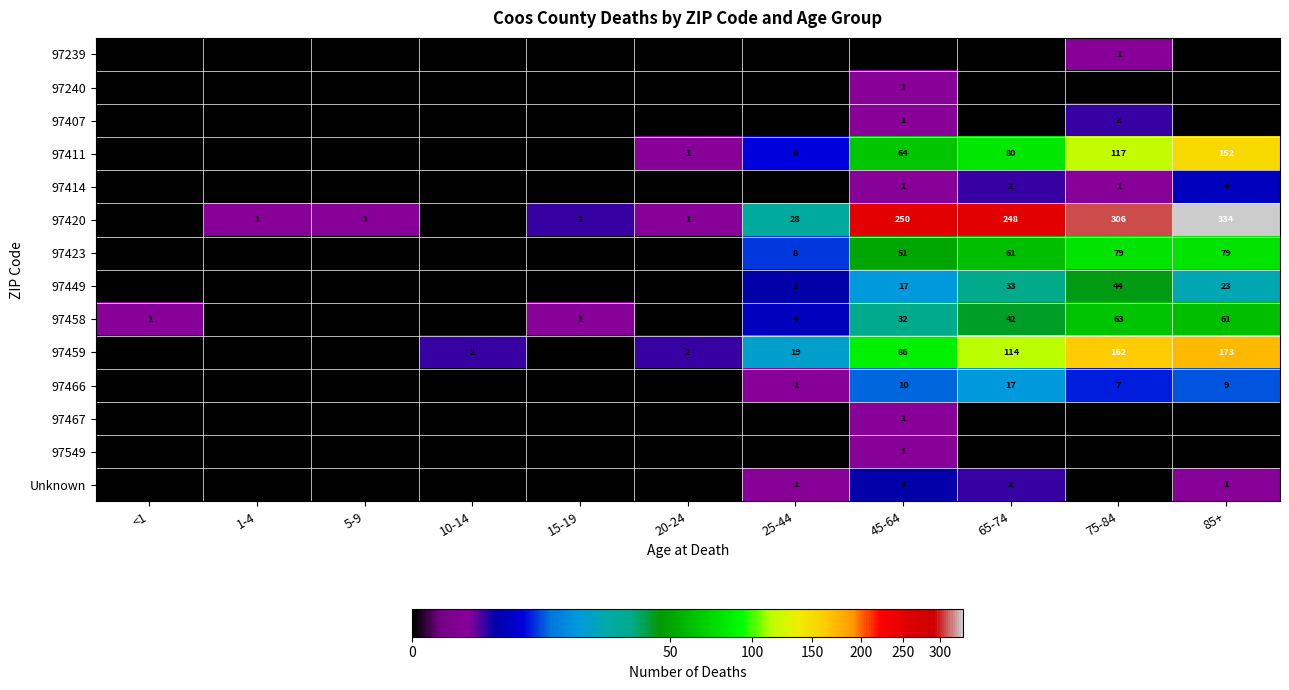

What is the total value across all series at 25-44?

70